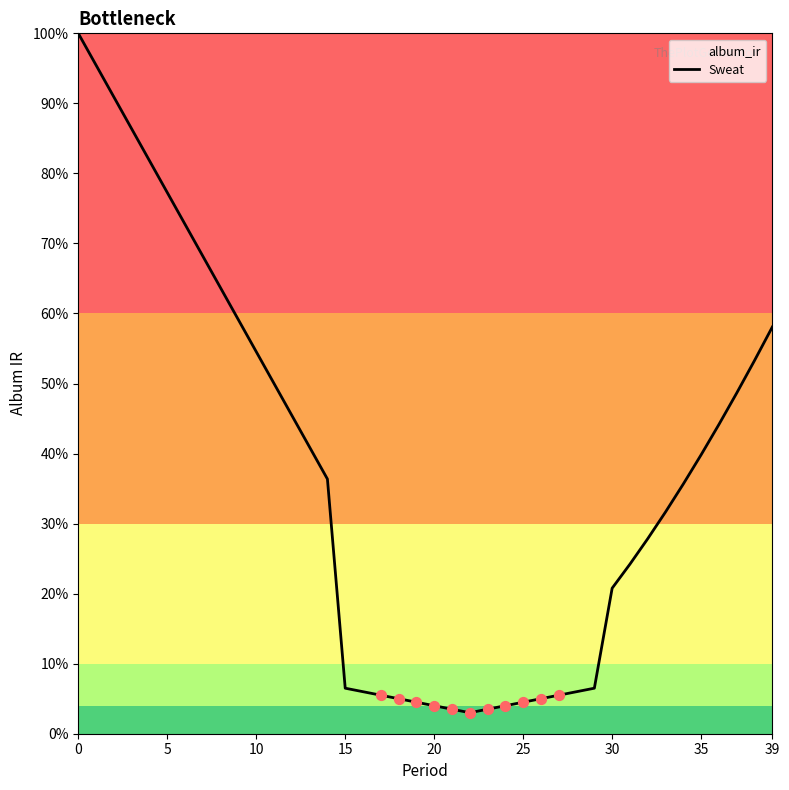

Between 5 and 30, which is larger?

5